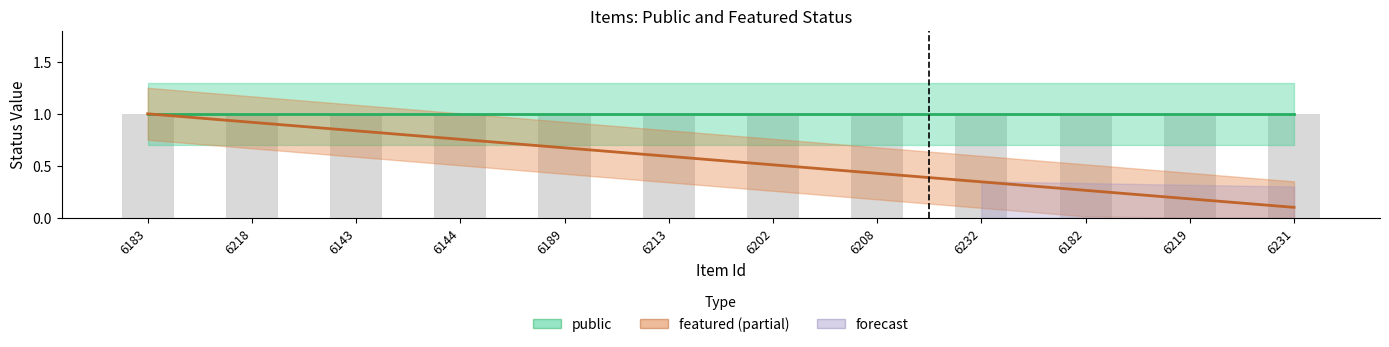

Which series has the largest range (max minus min)?

featured